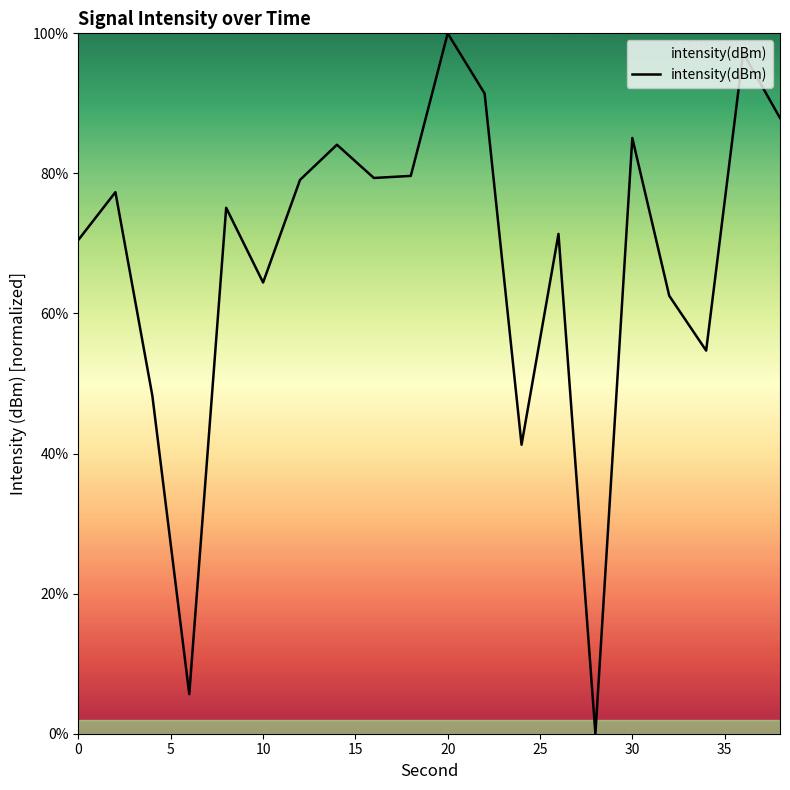

What is the difference between the maximum and minimum values?

100.0